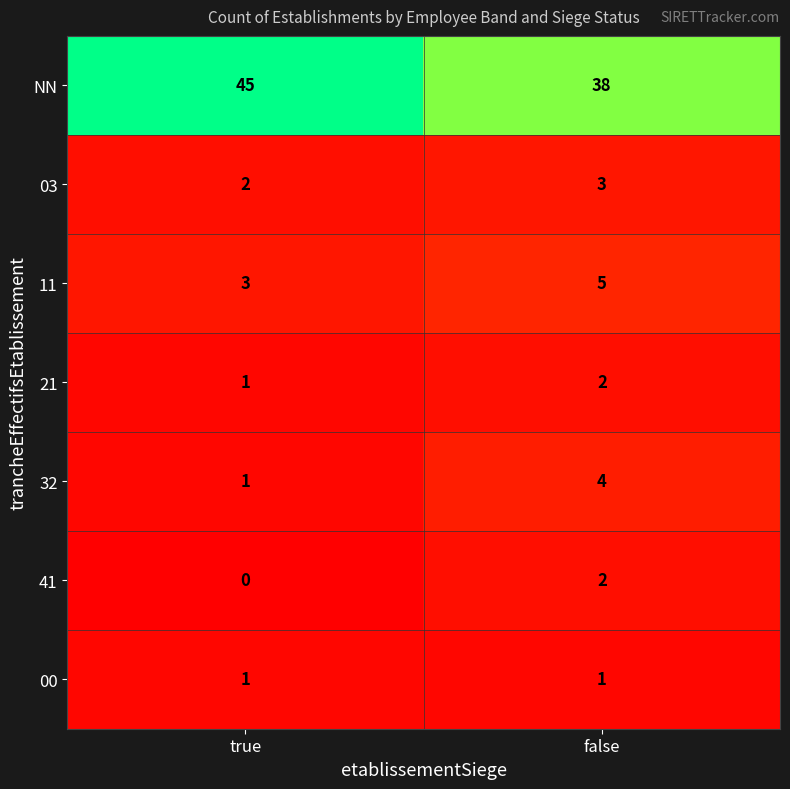

What is the maximum value shown in the chart?

45